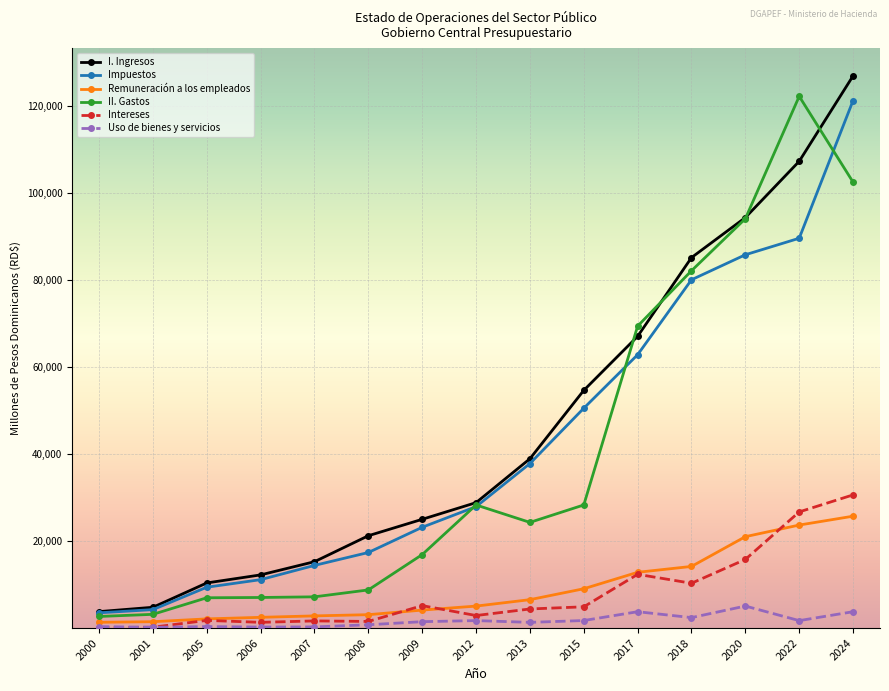

What is the difference between the maximum and minimum values in the Remuneración a los empleados series?

24390.2